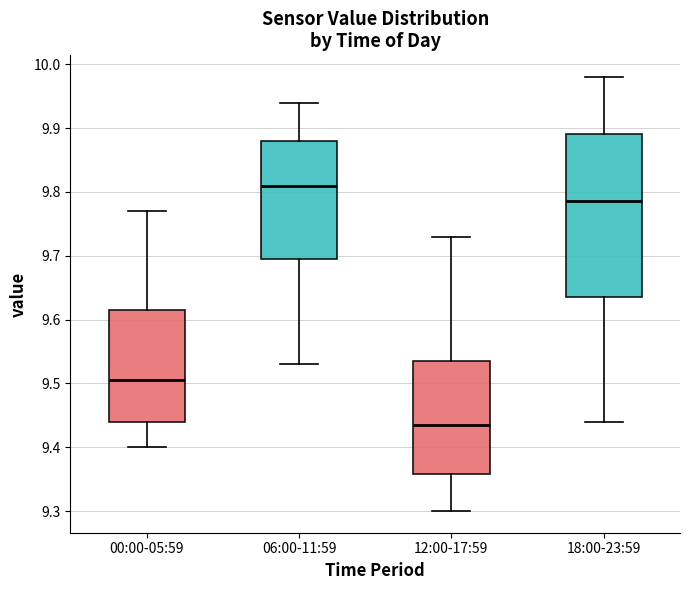

Which box's median line is the highest?

06:00-11:59